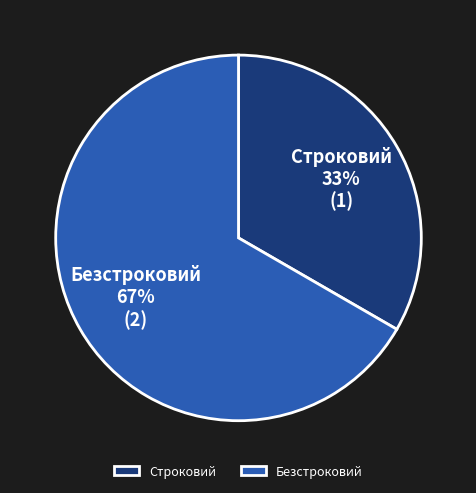

Which has a higher value, Безстроковий or Строковий?

Безстроковий